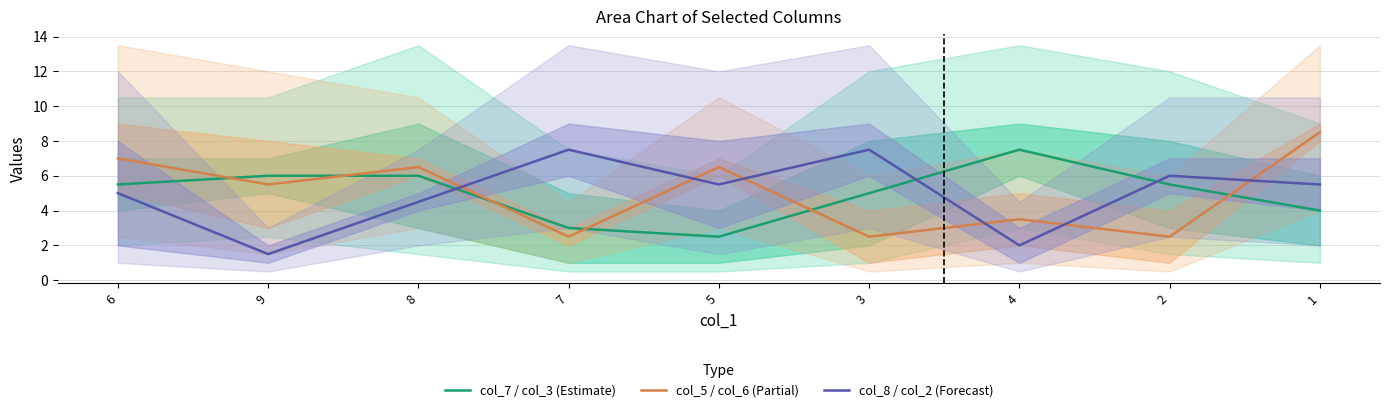

Rank the categories by col_8 / col_2 (Forecast) value from highest to lowest.

7, 3, 2, 5, 1, 6, 8, 4, 9